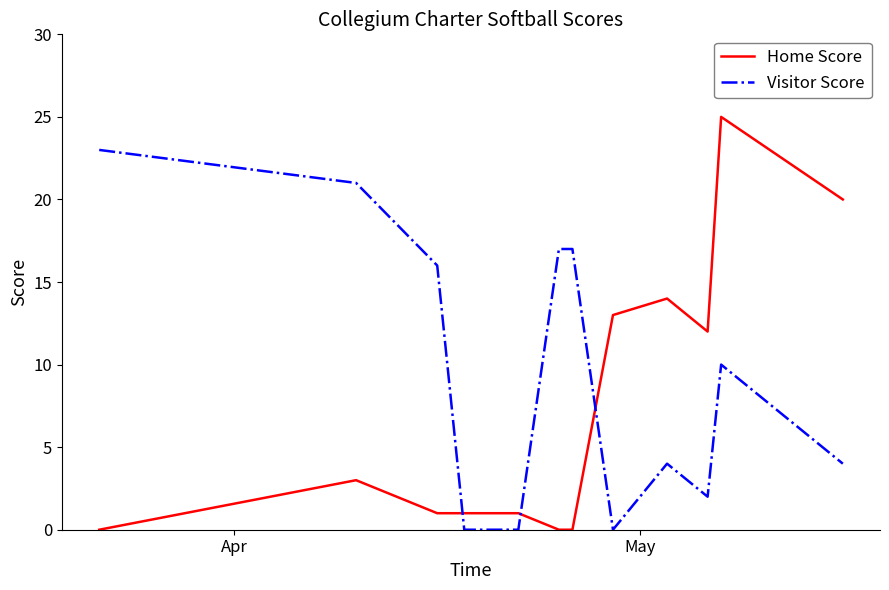

After their last crossing, which series has the higher values: Visitor Score or Home Score?

Home Score